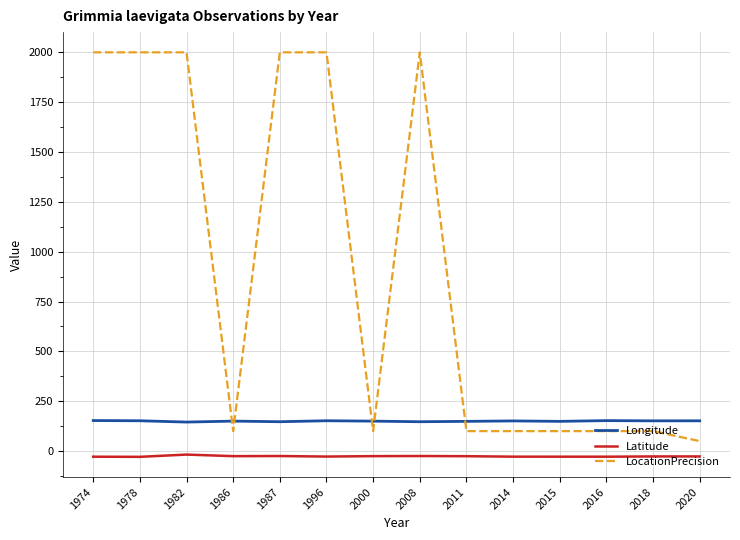

Which series ends up on top after the final intersection of LocationPrecision and Longitude?

Longitude